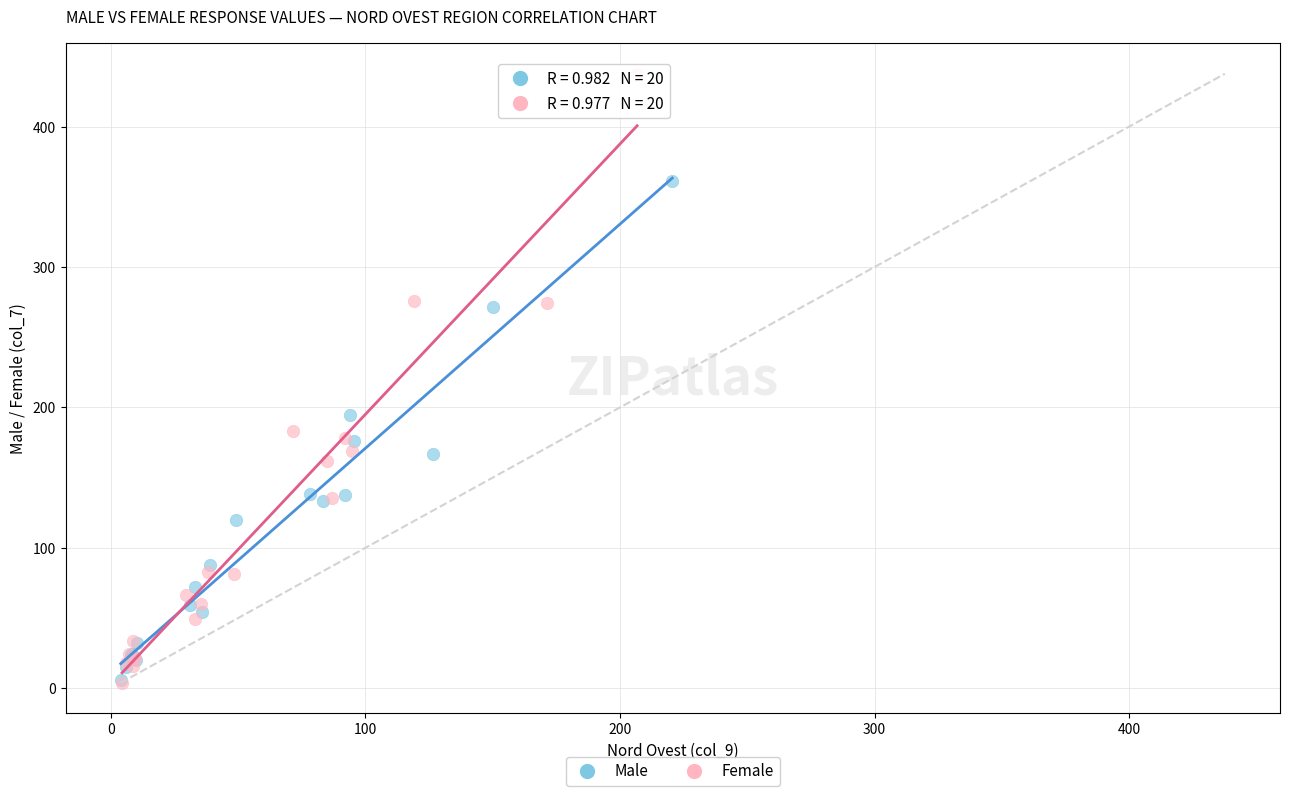

What are all the series names shown in the legend?

Male, Female